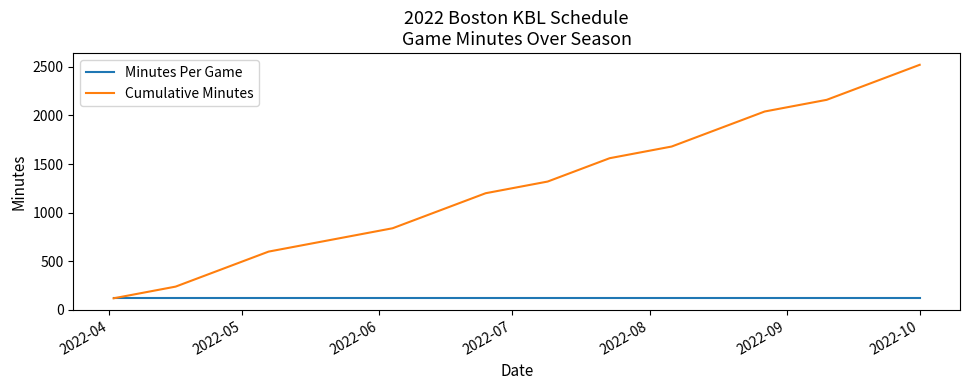

What is the minimum value shown in the chart?

120